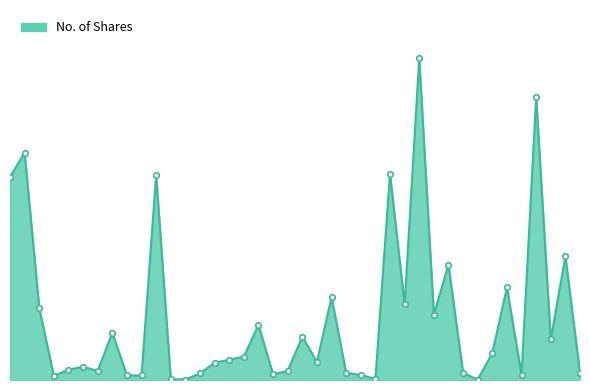

What is the value of the 1st point from the left?

342